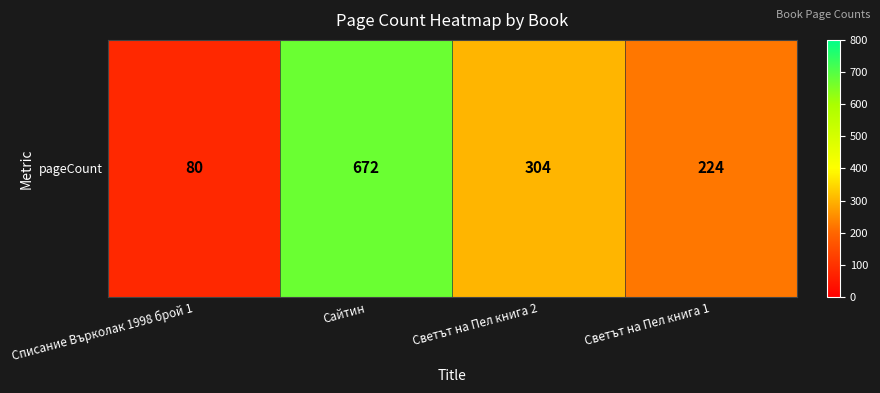

What is the change in value from Списание Върколак 1998 брой 1 to Светът на Пел книга 1?

+144